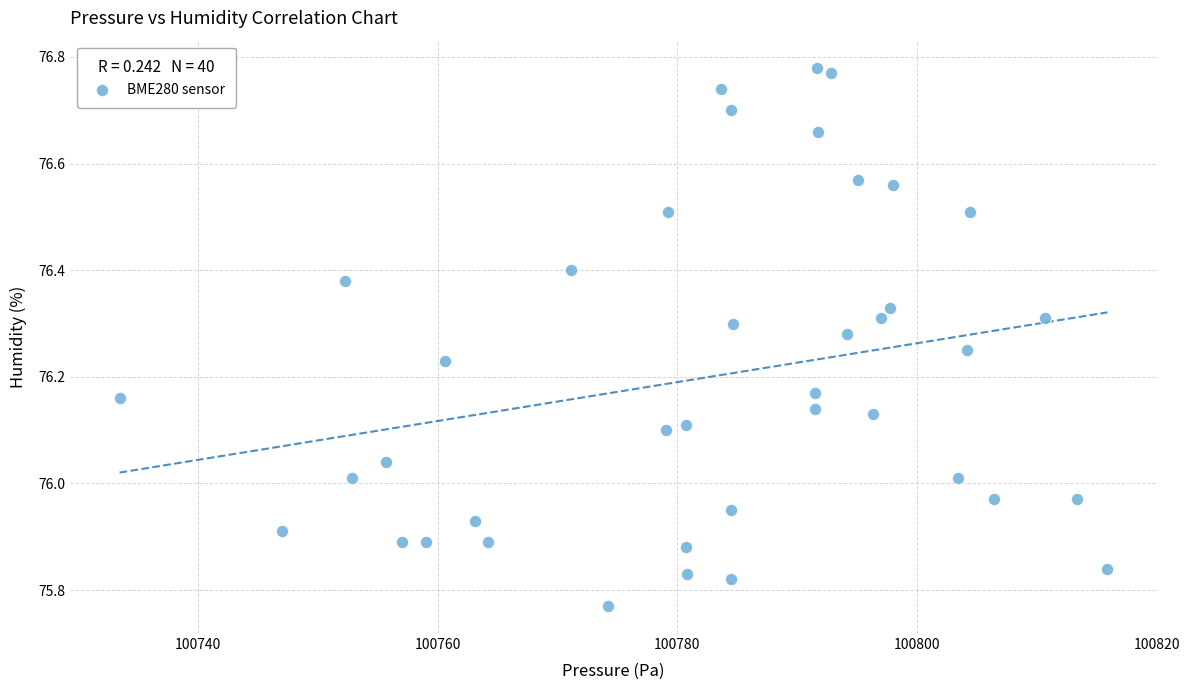

What is the range of X values (max minus min)?

82.4